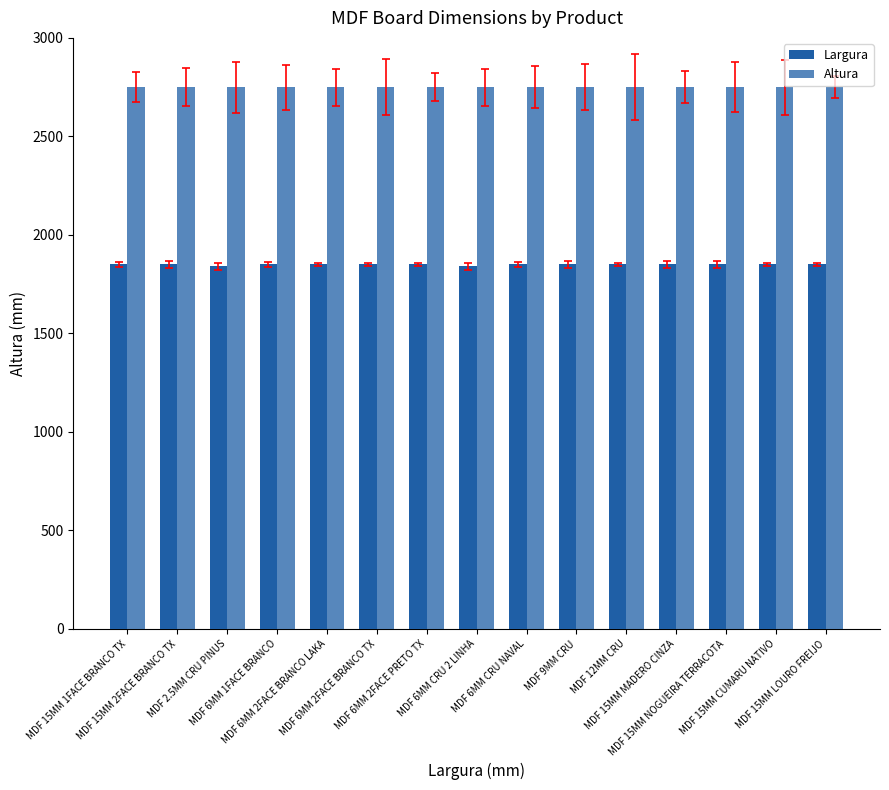

Is it true that Altura equals 1077 at MDF 15MM 2FACE BRANCO TX?

False